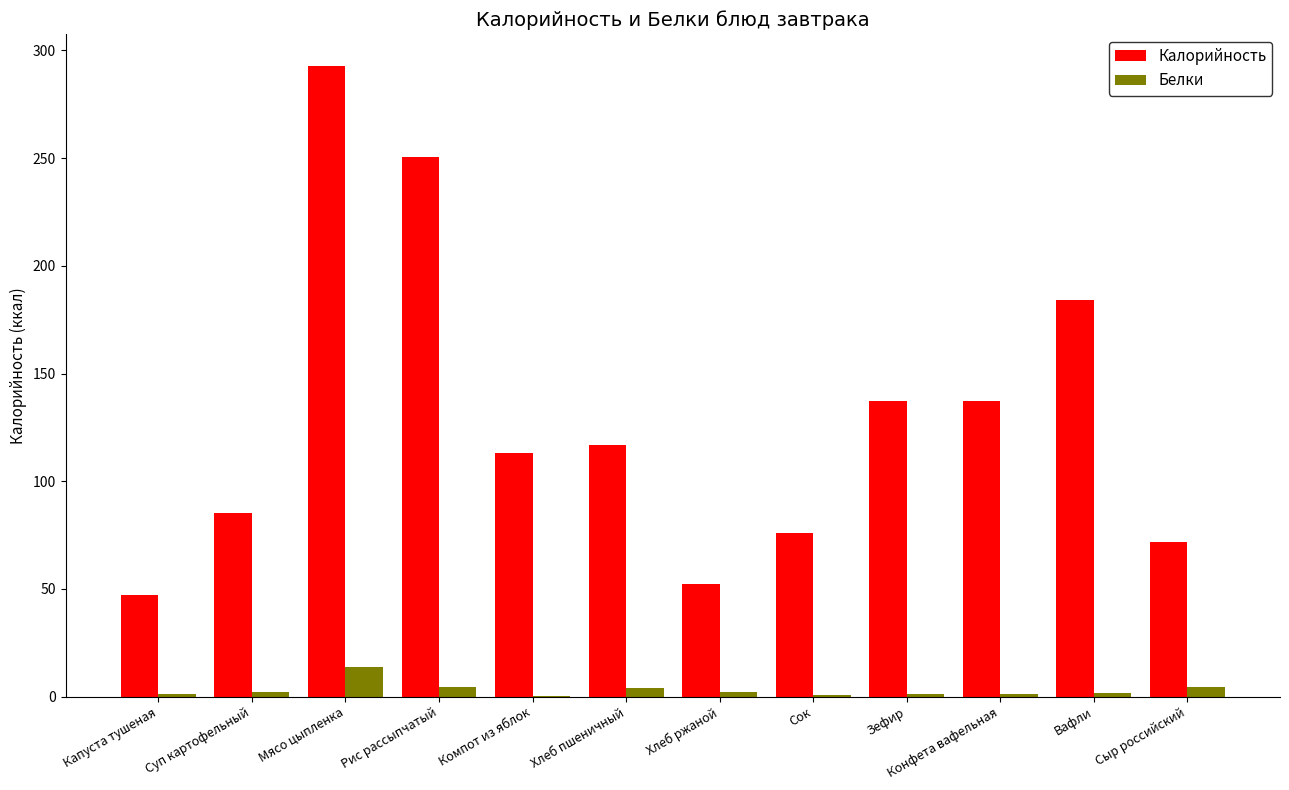

Is the value of Калорийность at Хлеб пшеничный greater than the value of Белки at Сыр российский?

Yes